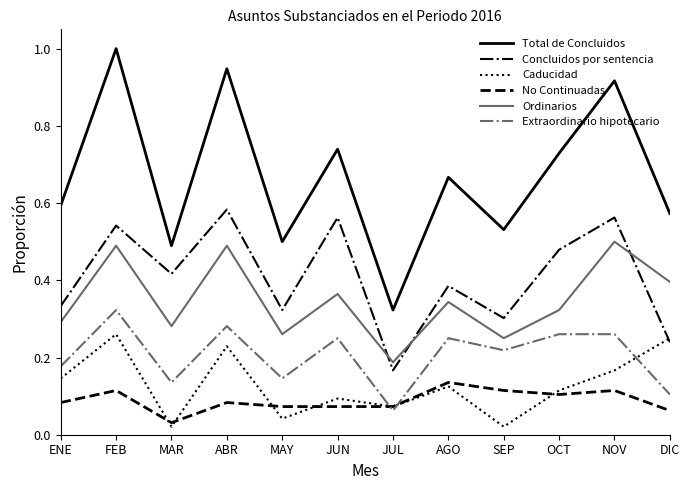

True or false: Concluidos por sentencia and No Continuadas intersect in this chart.

False